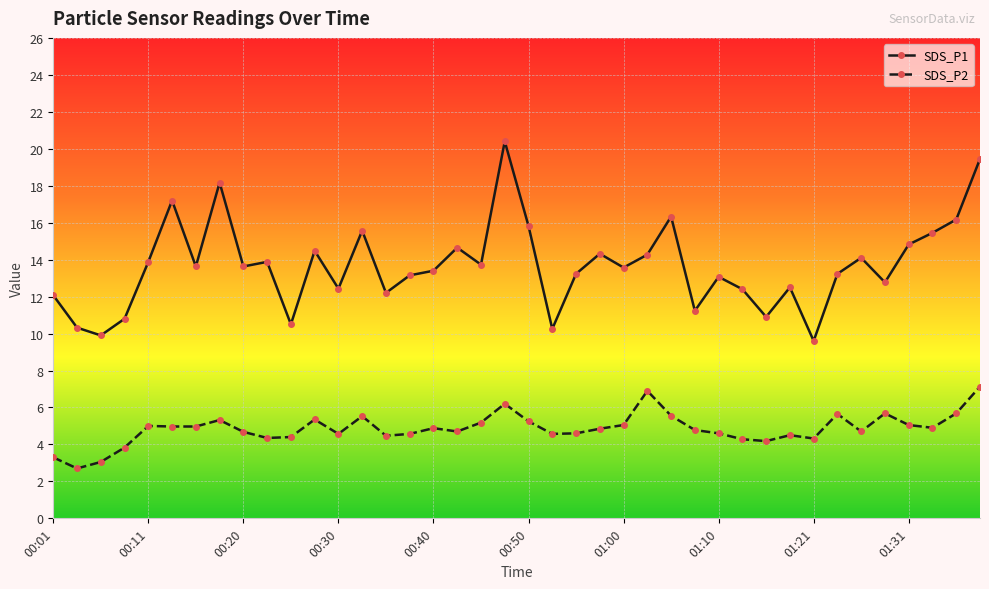

What is the value of the SDS_P1 point at the 29th from the left?

13.1